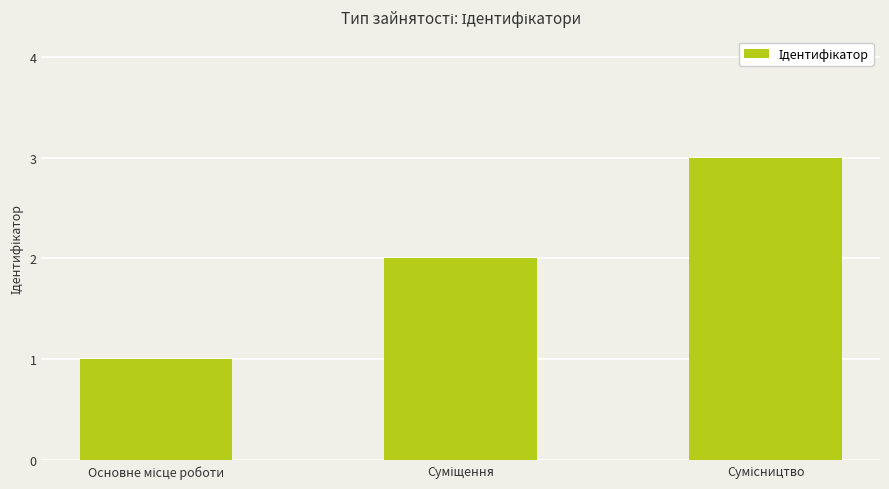

What is the maximum value shown in the chart?

3